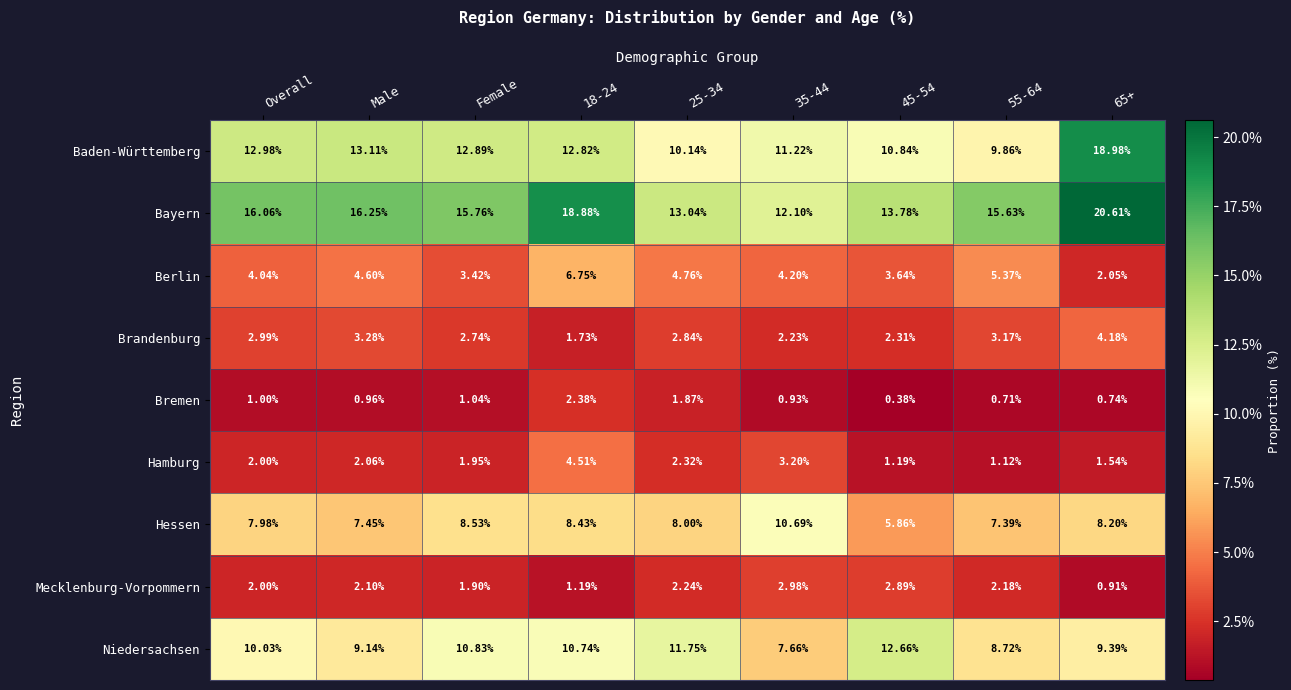

Which series has the largest total across all categories?

Bayern